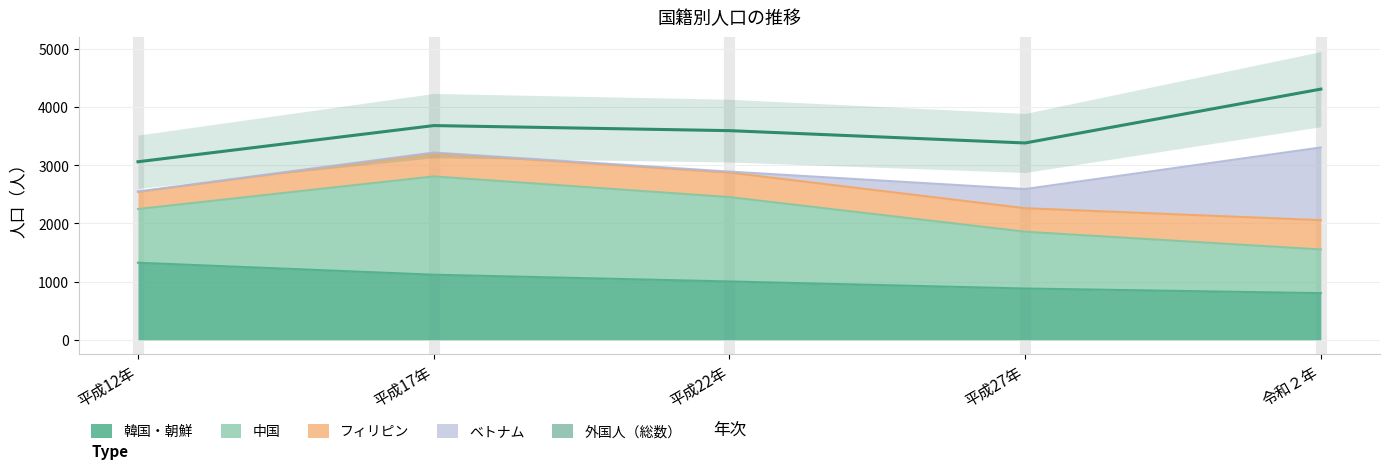

What is the ratio of the value at 平成22年 to the value at 平成27年?

1.1